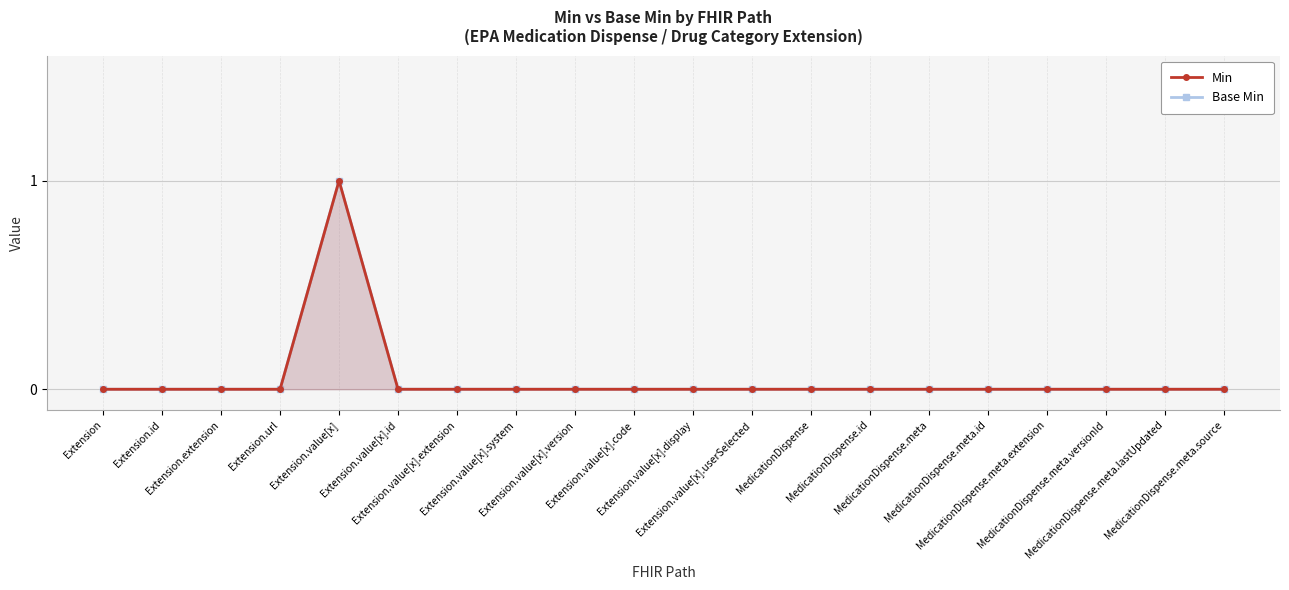

What position from the right is MedicationDispense.meta.lastUpdated?

2